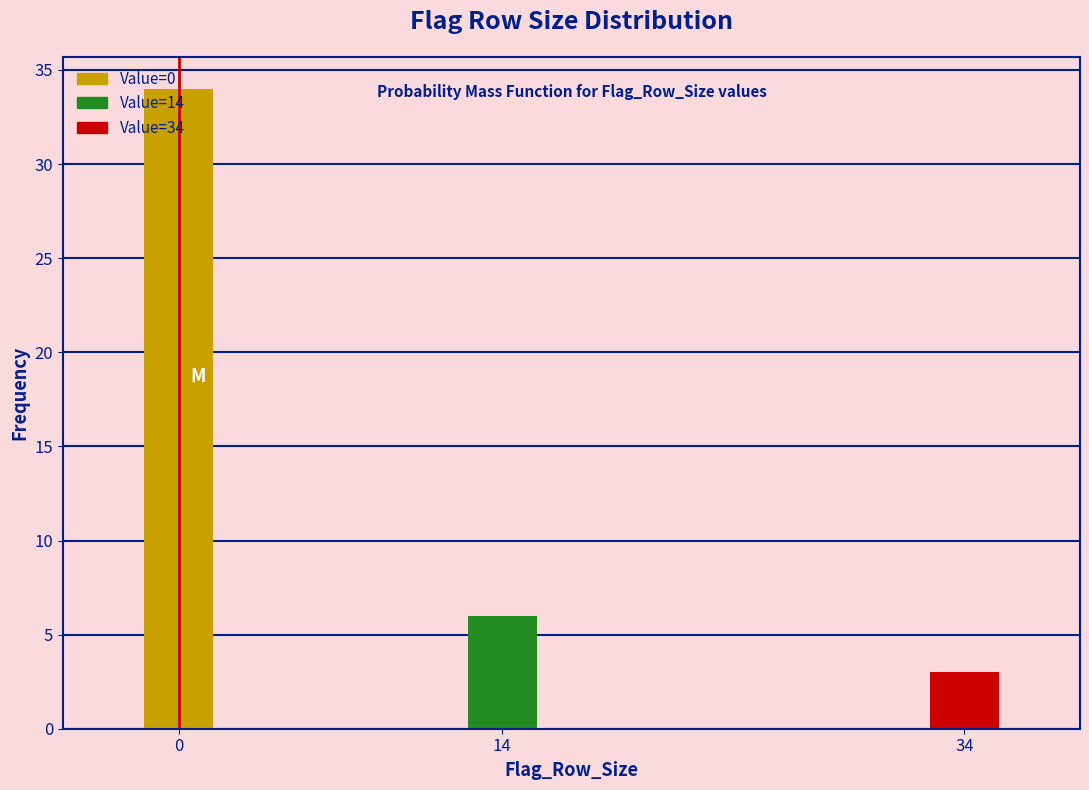

True or false: the data shows 3 at 34.

True